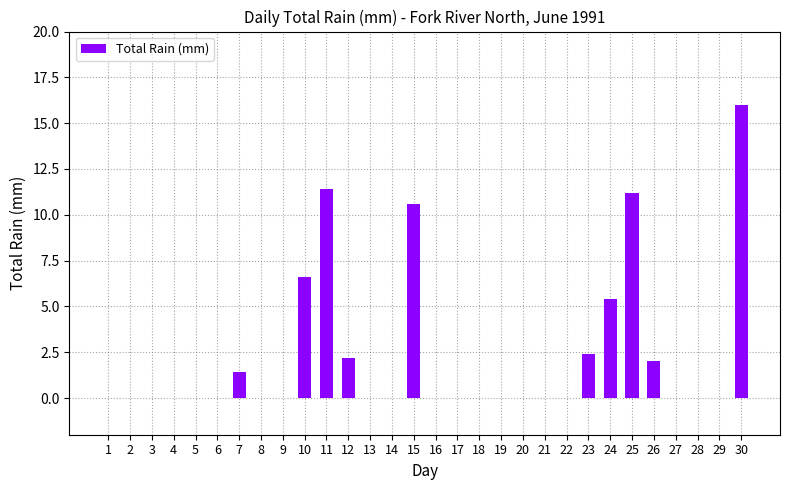

Between 30 and 7, which is larger?

30